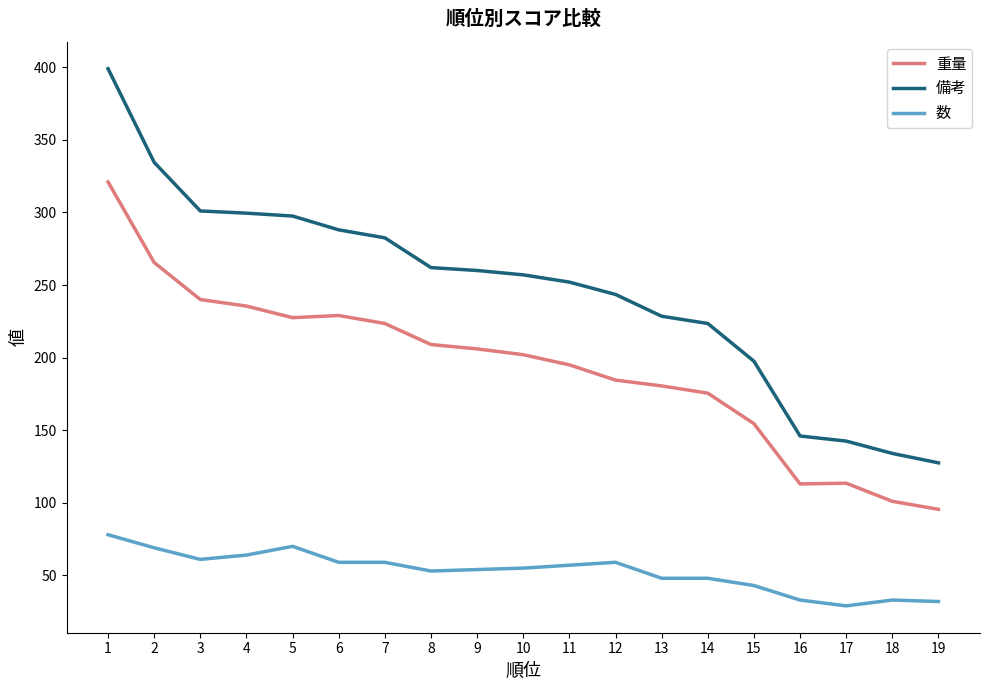

What is the sum of all 数 values?

1004.0